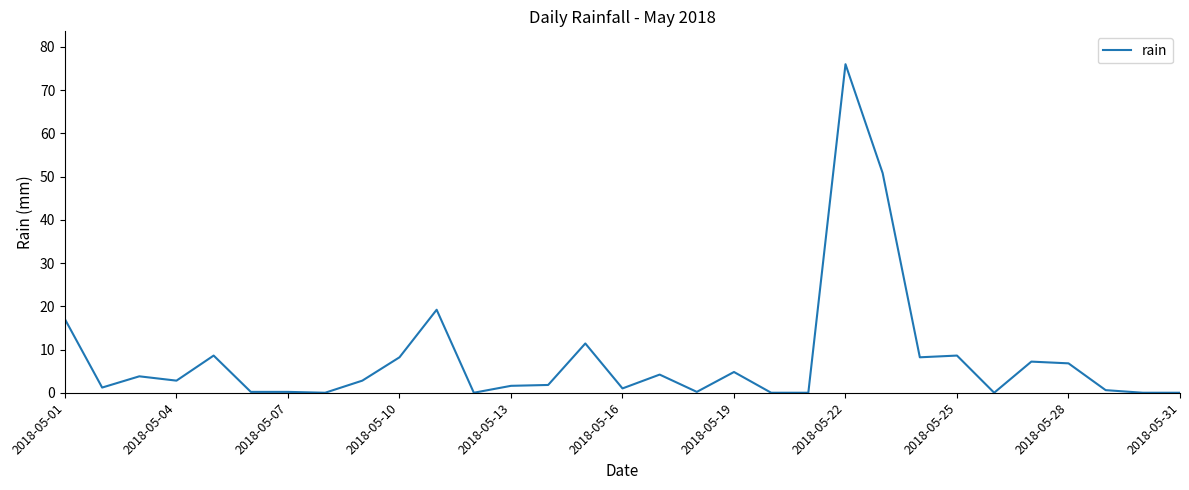

What is the difference between the maximum and minimum values?

76.0